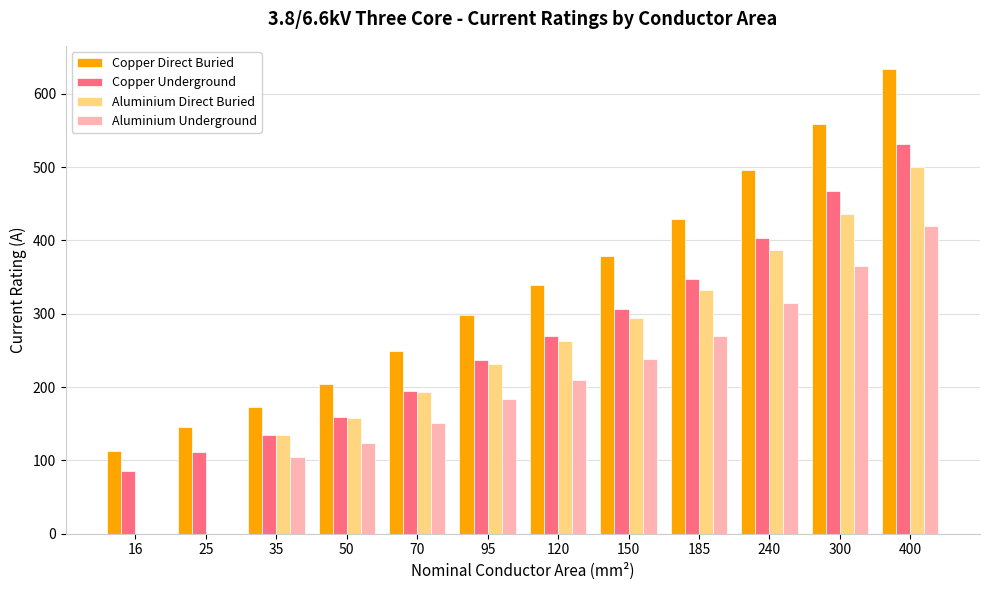

At which label does Copper Underground reach its minimum?

16